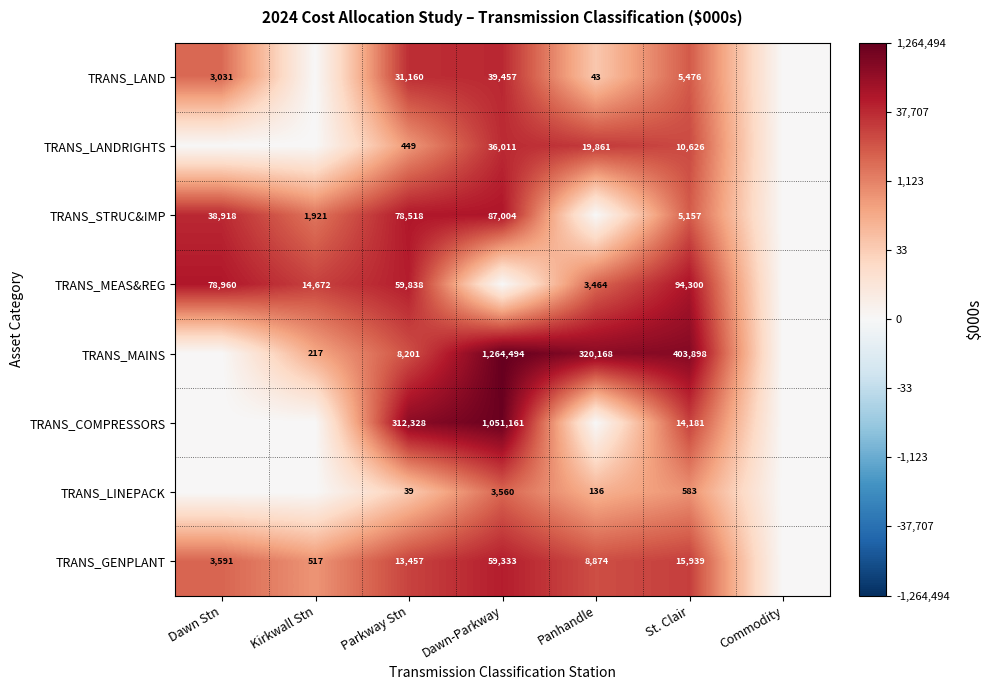

The TRANS_COMPRESSORS series shows 100055 at Parkway Stn. True or false?

False